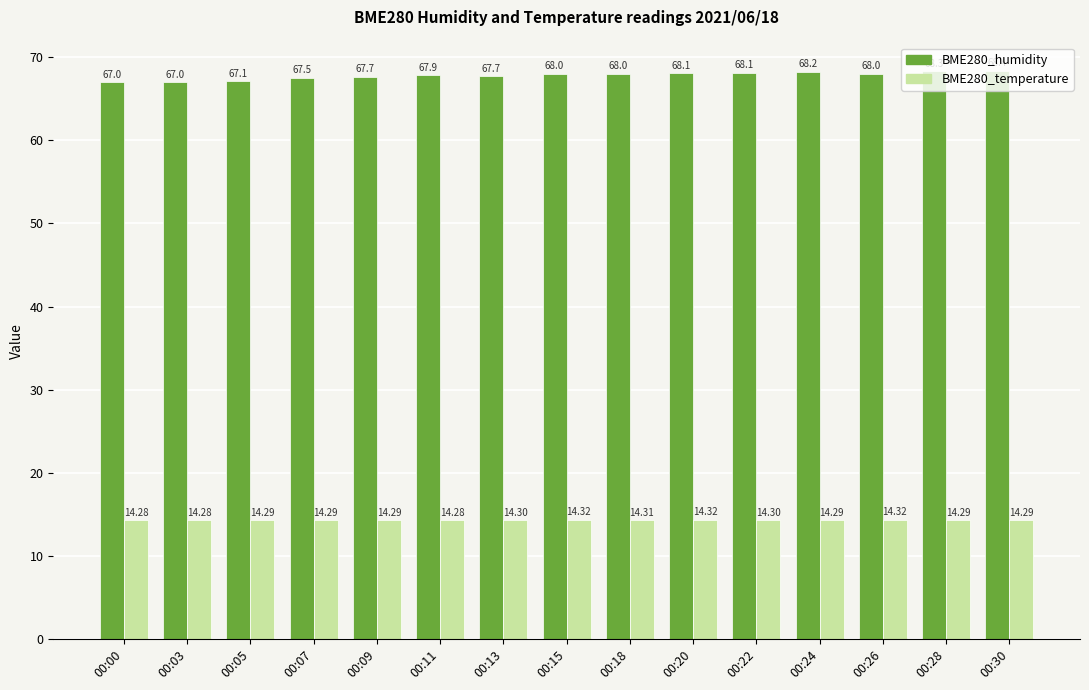

What is the value of the BME280_humidity bar at the 15th from the left?

68.4